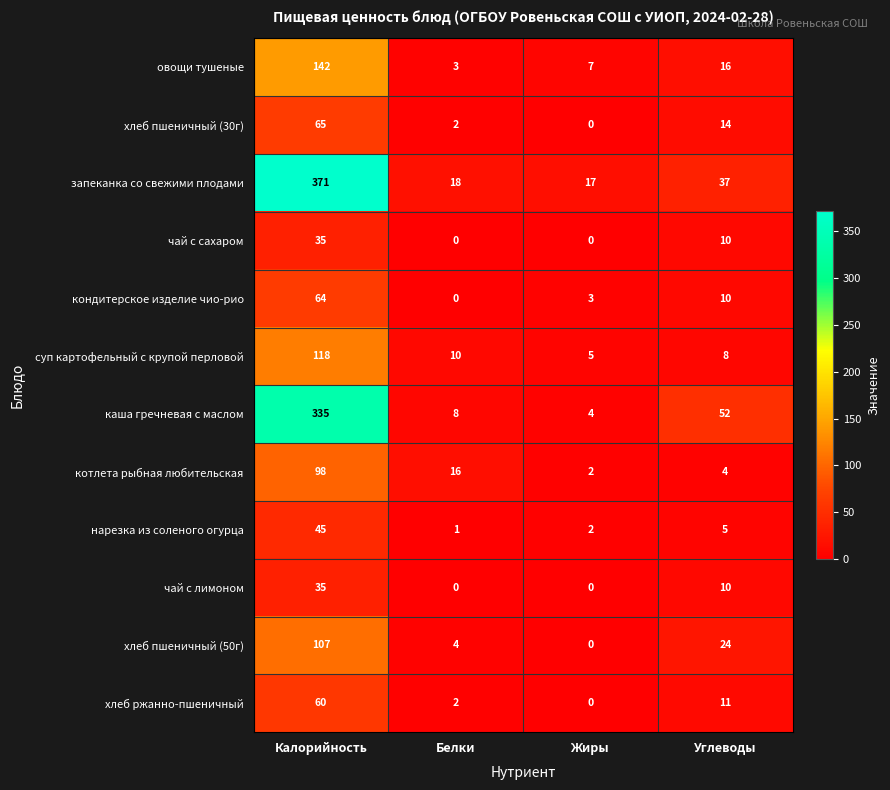

True or false: суп картофельный с крупой перловой has a value of 10 at Белки.

True